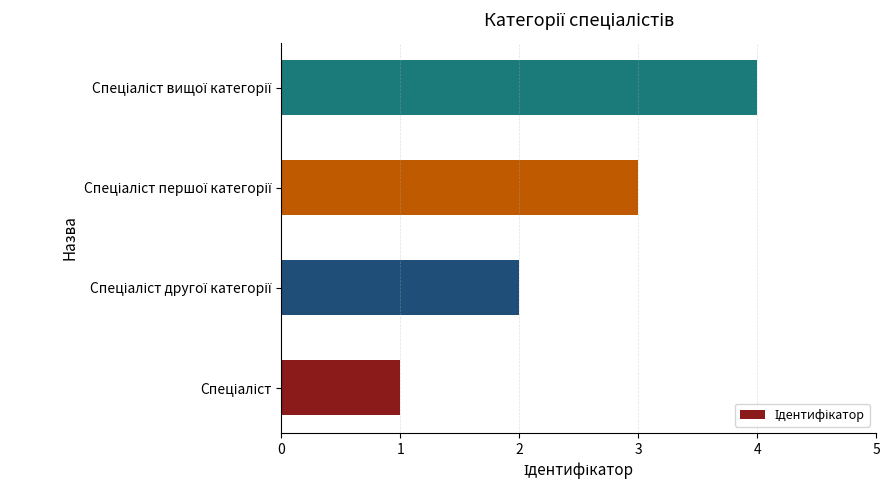

What is the sum of all values?

10